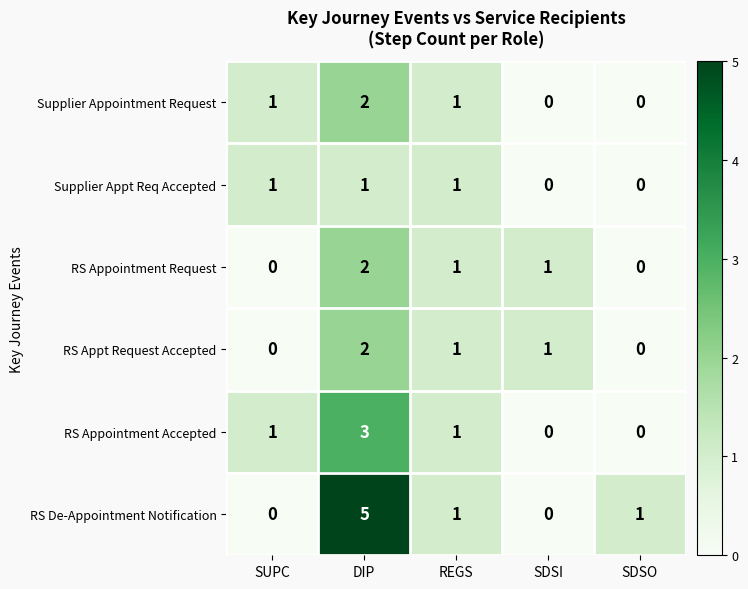

Which series has the widest spread of values?

RS De-Appointment Notification